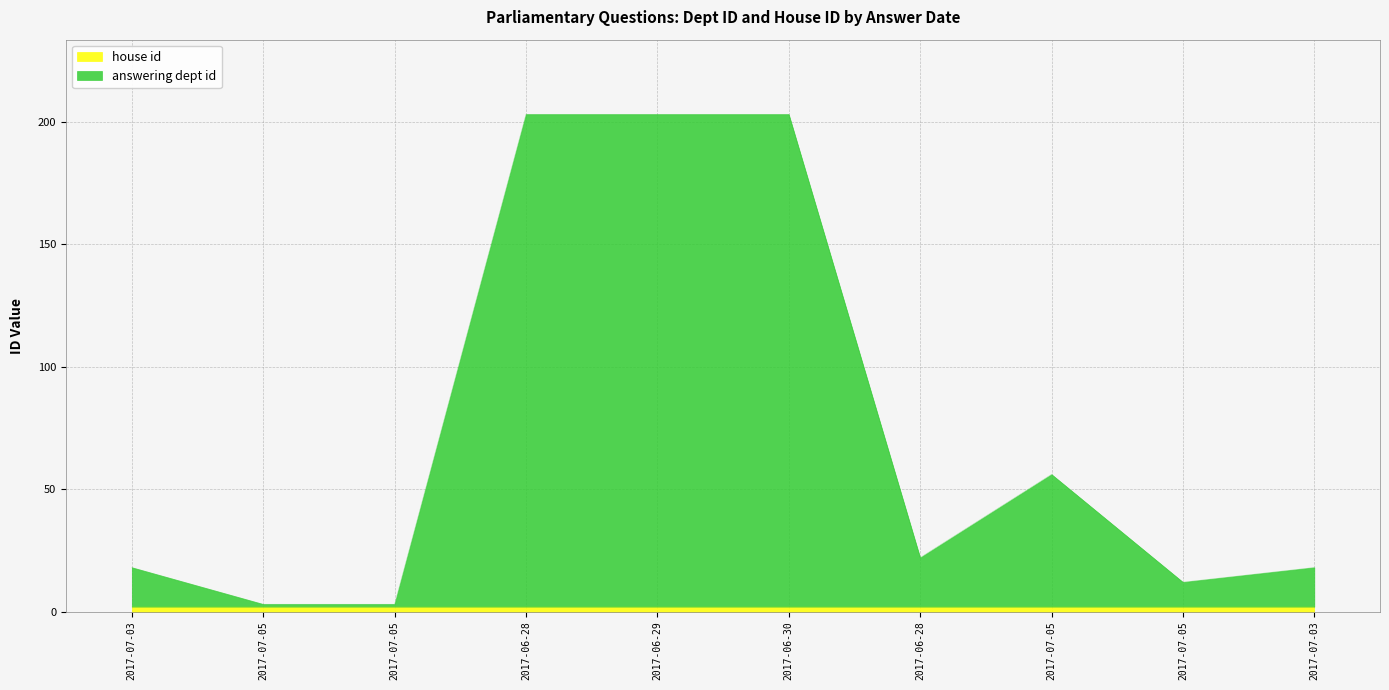

How many data points are less than 22?

5